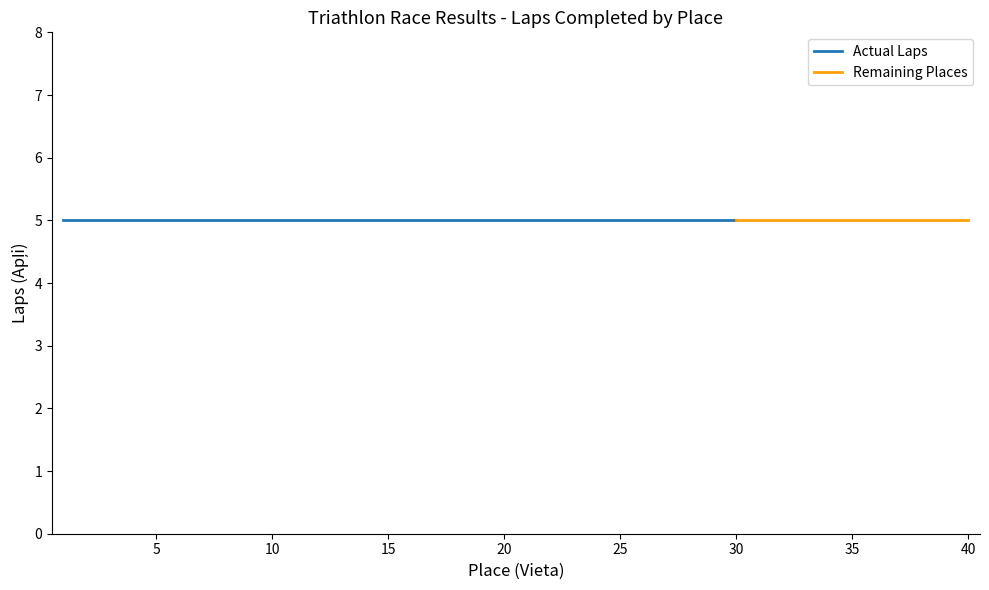

True or false: Vieta and Apļi intersect in this chart.

False